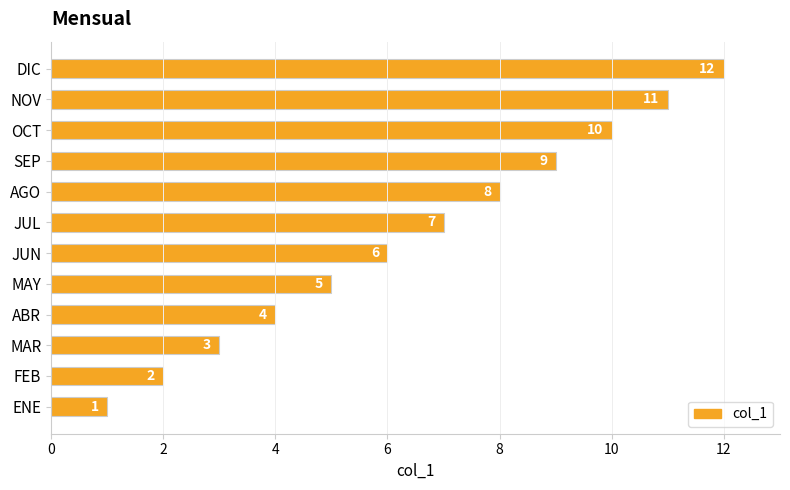

Count the number of categories in the chart.

12